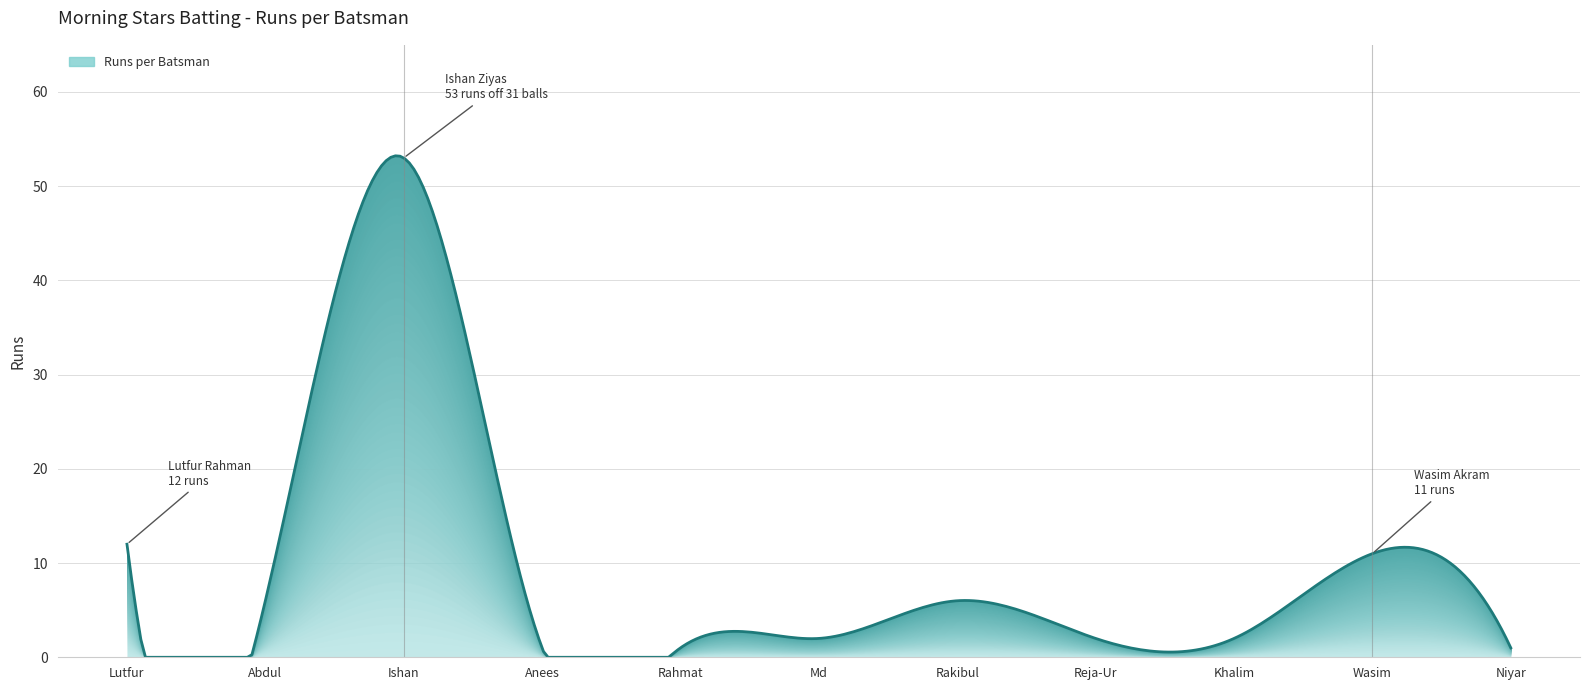

Approximately how many times larger is the value at Md Imran compared to Niyar Mahamud?

2.0